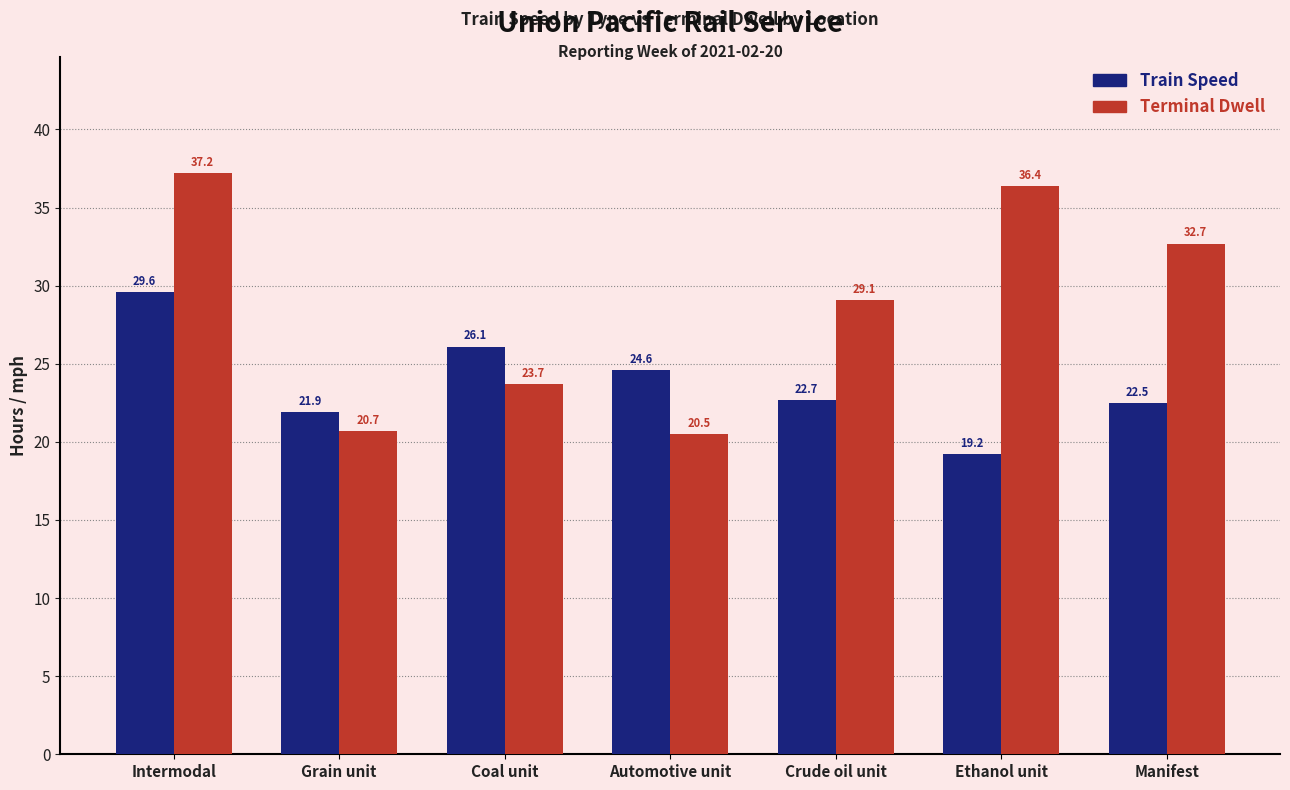

At which category is the sum across all series the highest?

Intermodal